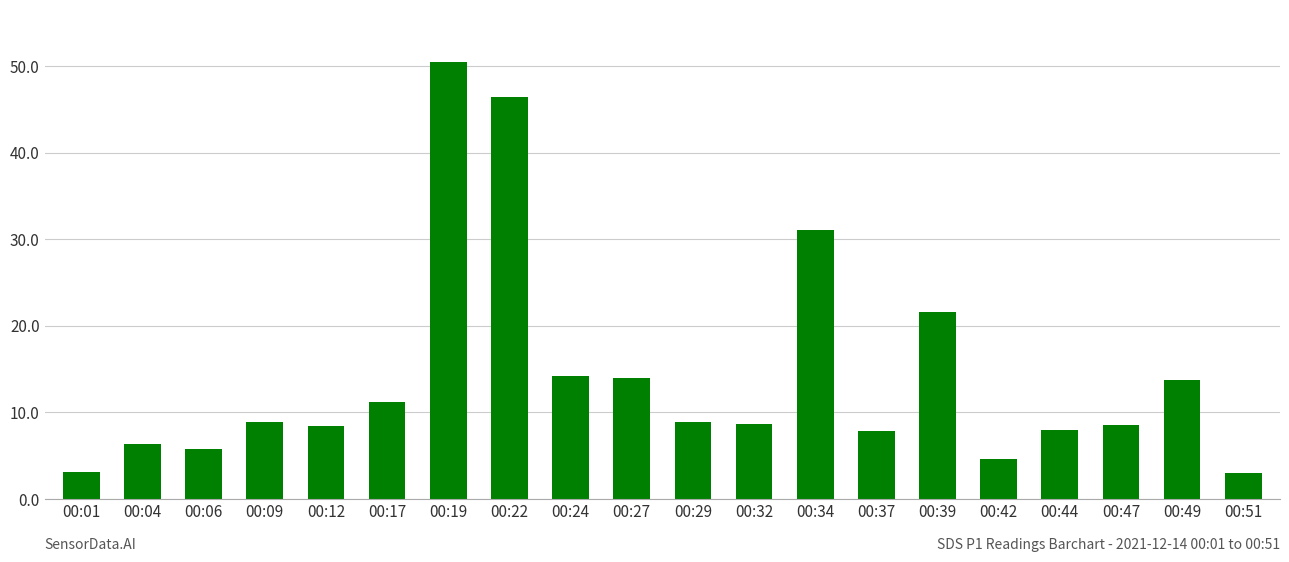

What is the maximum value shown in the chart?

50.4